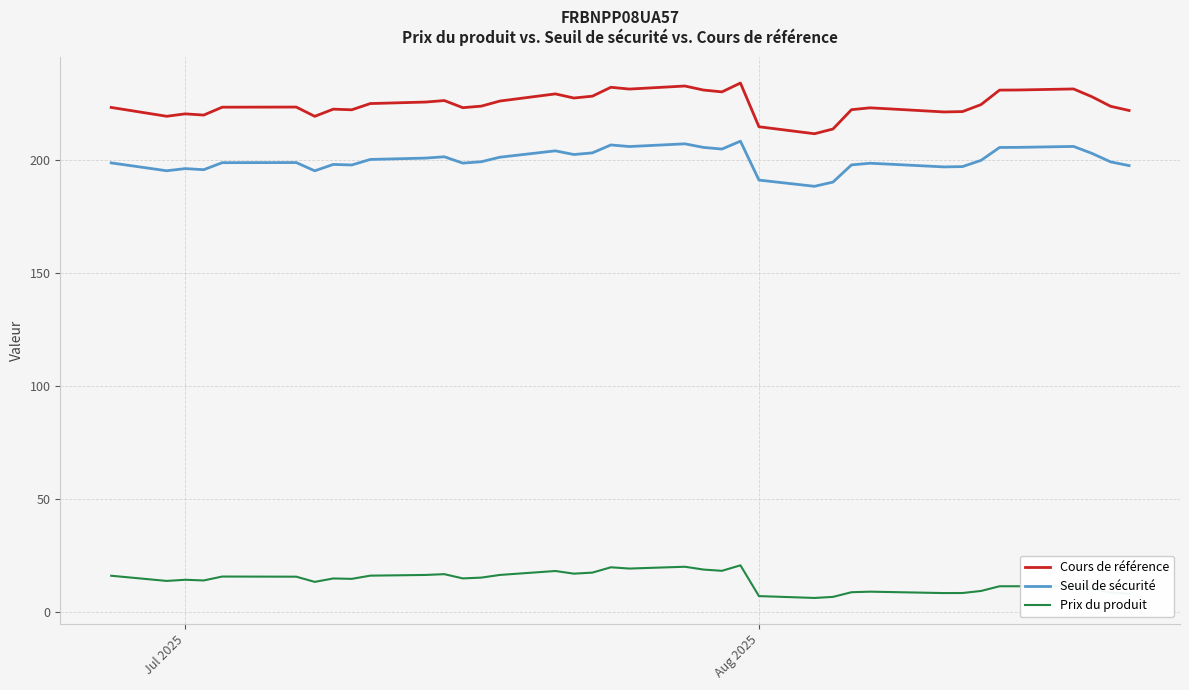

At how many categories does at least one series exceed 146?

39